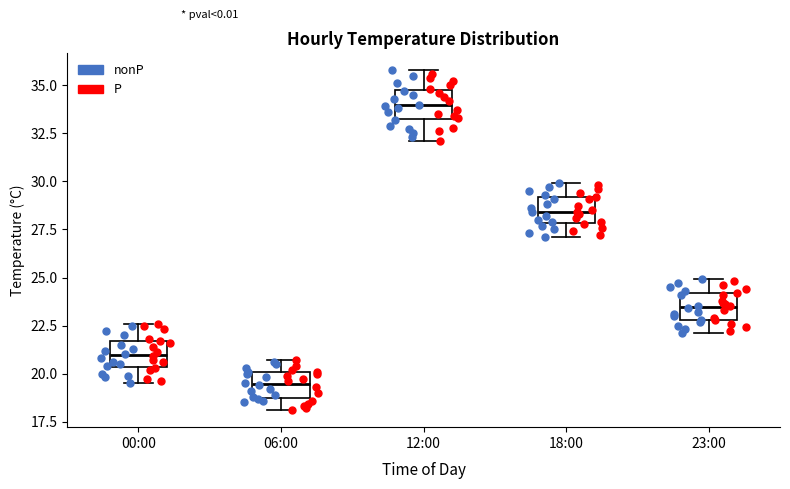

Where does the lower whisker of the box for 06:00 end on the y-axis? The values are not printed on the chart, so give them approximately, as read against the axis.

18.0